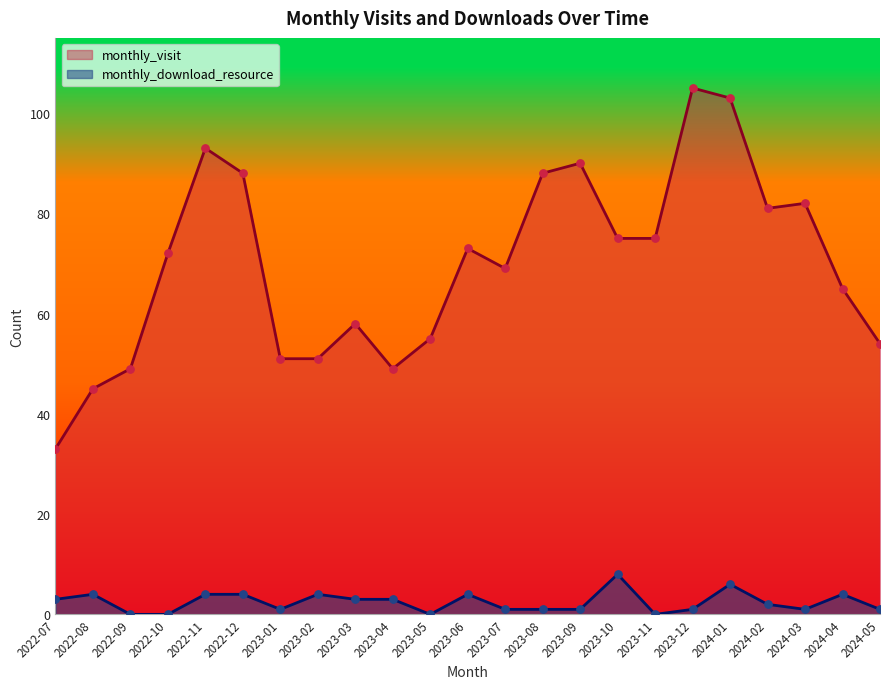

What is the total value across all series at 2023-03?

61